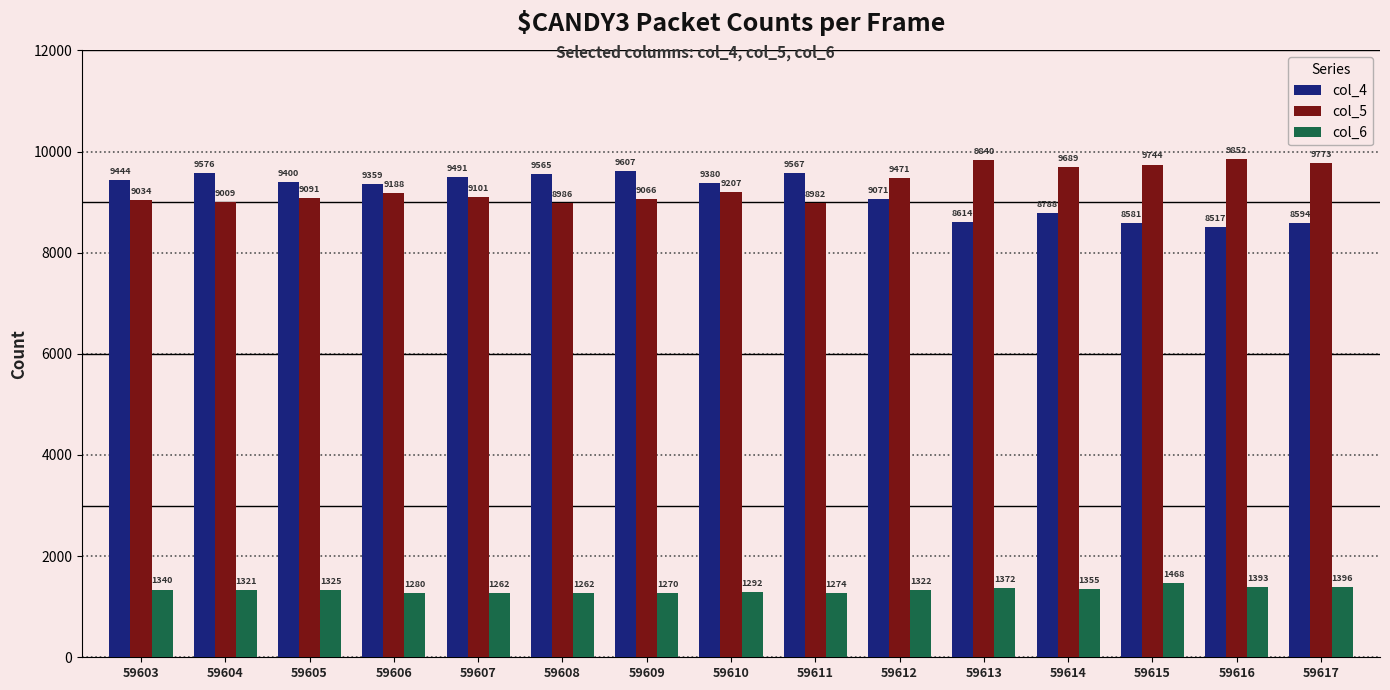

At which label does col_6 reach its peak?

59615